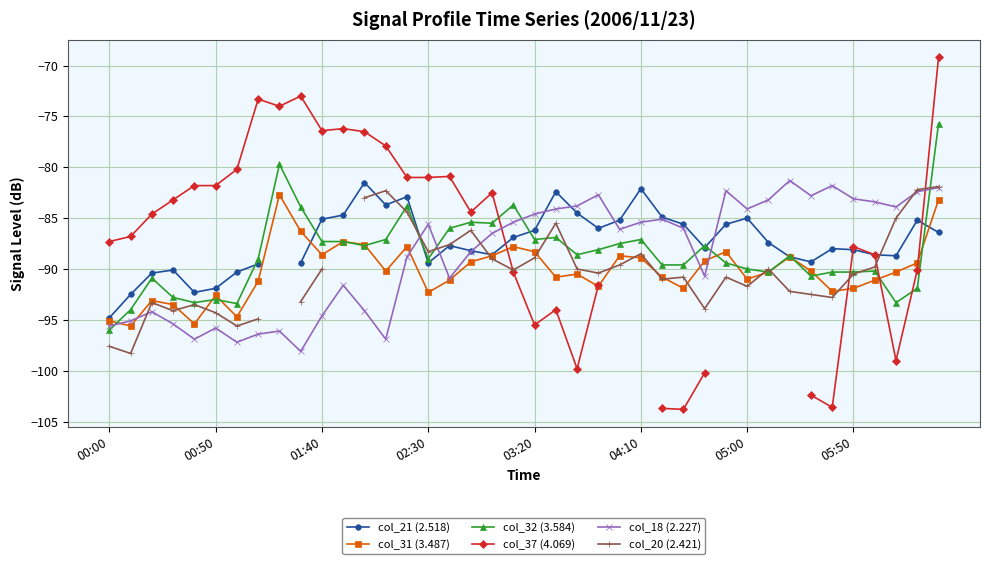

Which category has the highest value across all series?

39